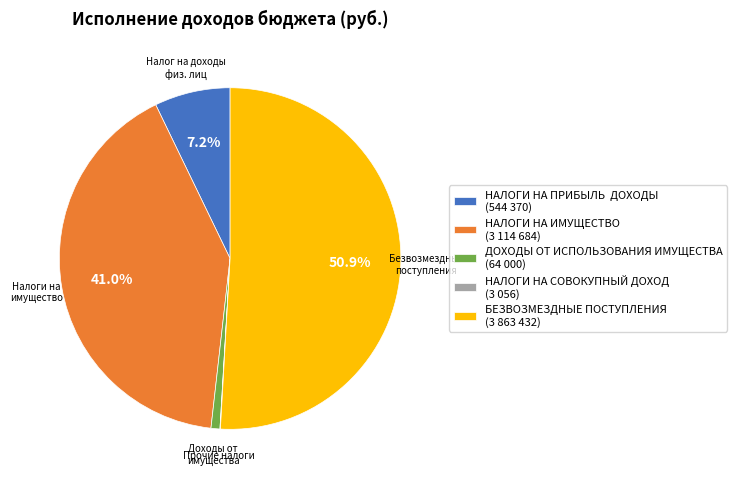

Is there any slice that represents more than half of the pie?

Yes